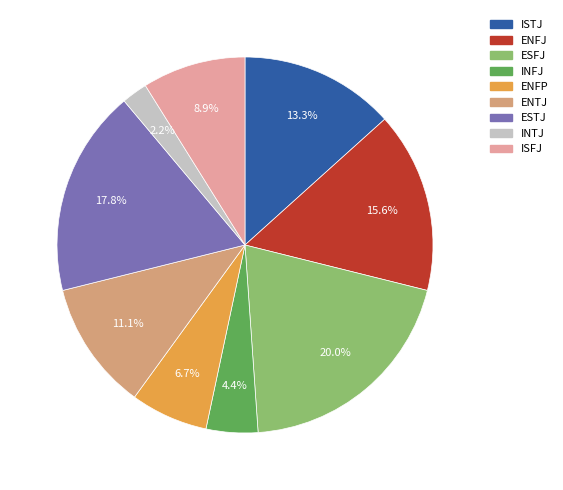

Does any single category account for the majority?

No